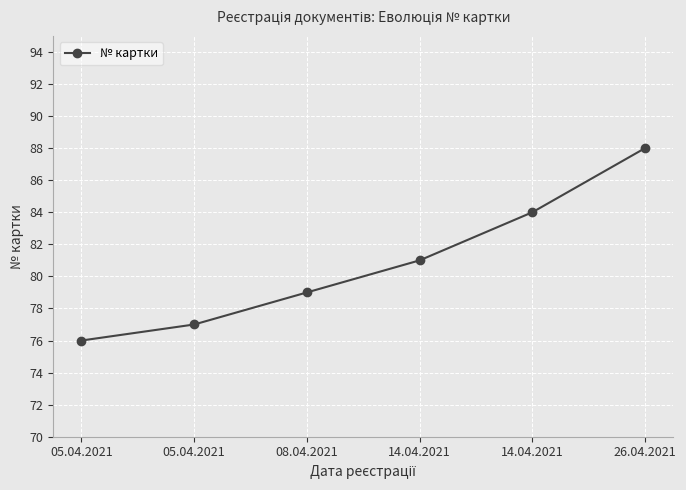

Does the chart have visible grid lines?

Yes